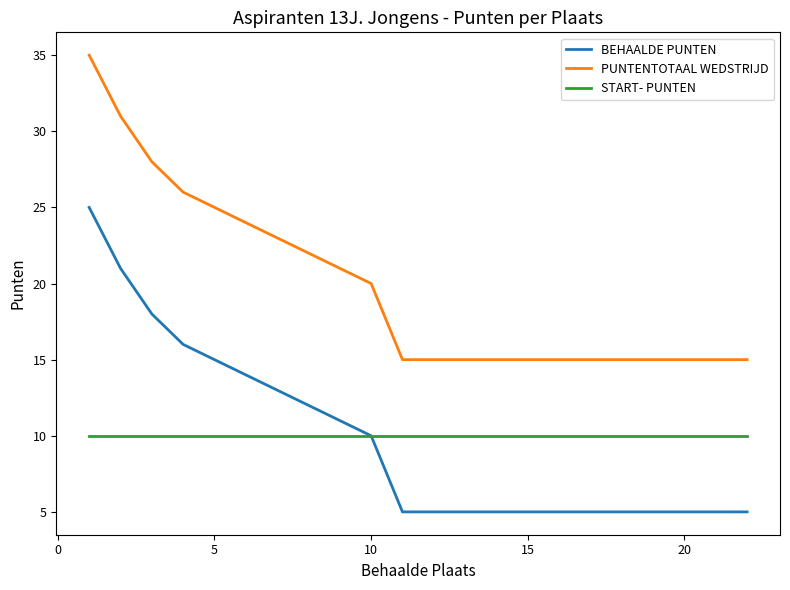

How many categories are shown in the chart?

22